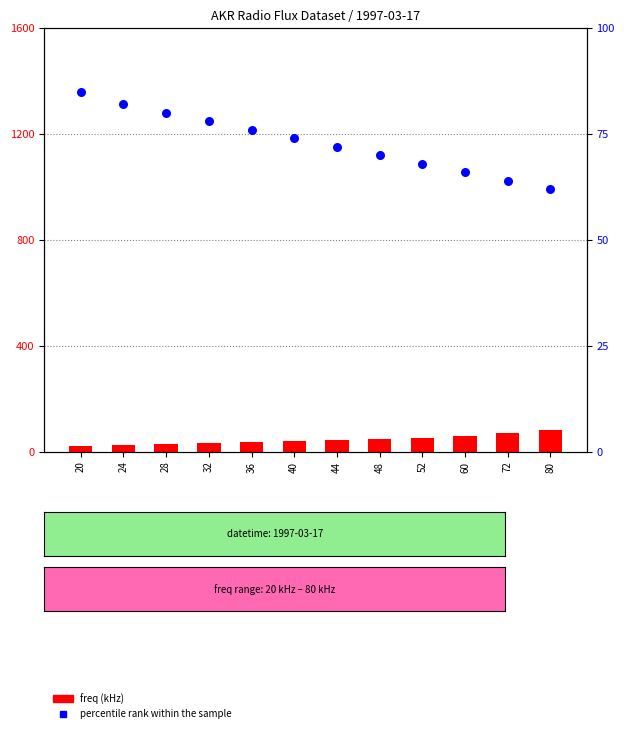

Which series has the largest total across all categories?

percentile rank within the sample